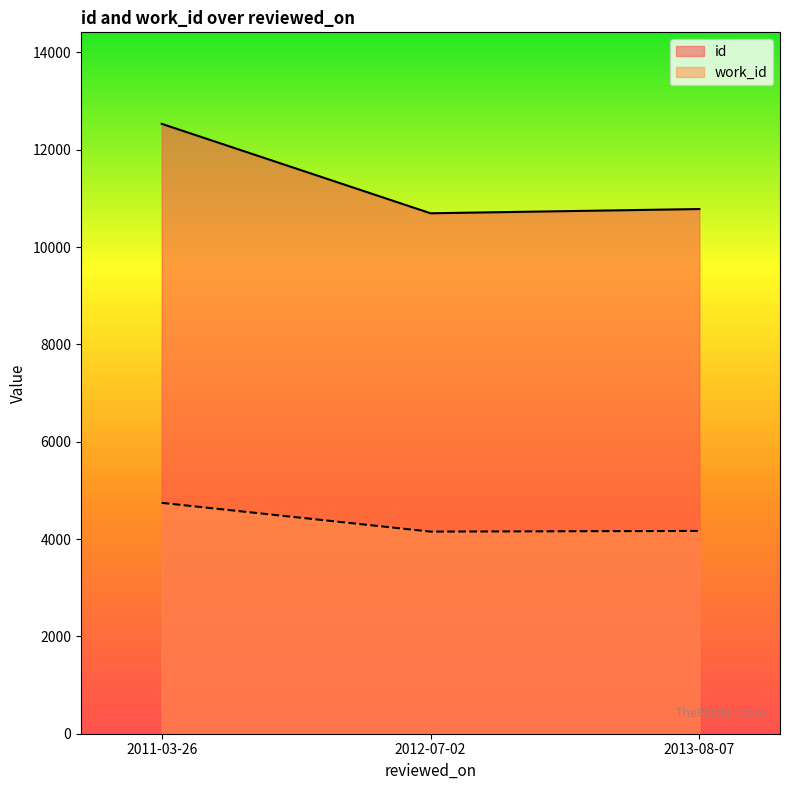

Is the value of id at 2012-07-02 greater than the value of work_id at 2013-08-07?

Yes